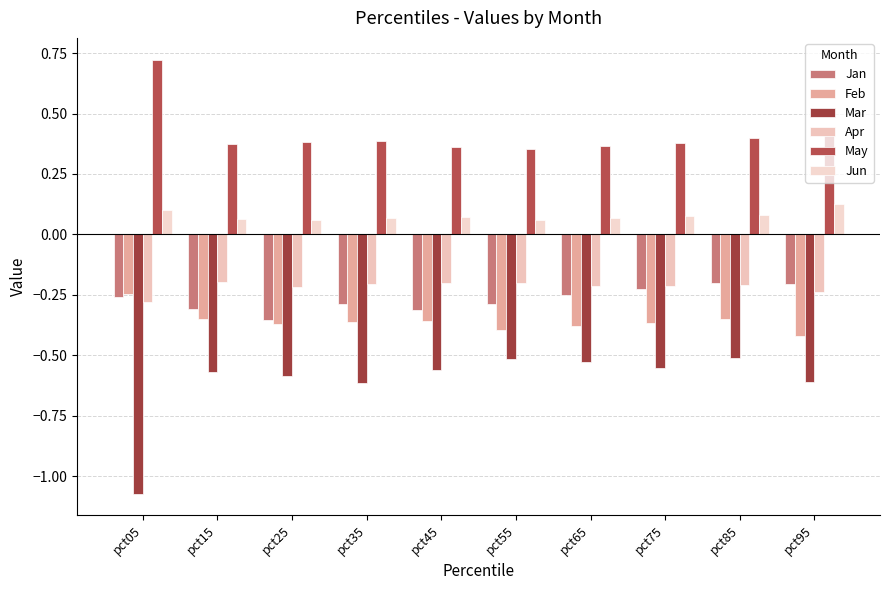

The value of Jun at pct65 is 0.1. True or false?

True